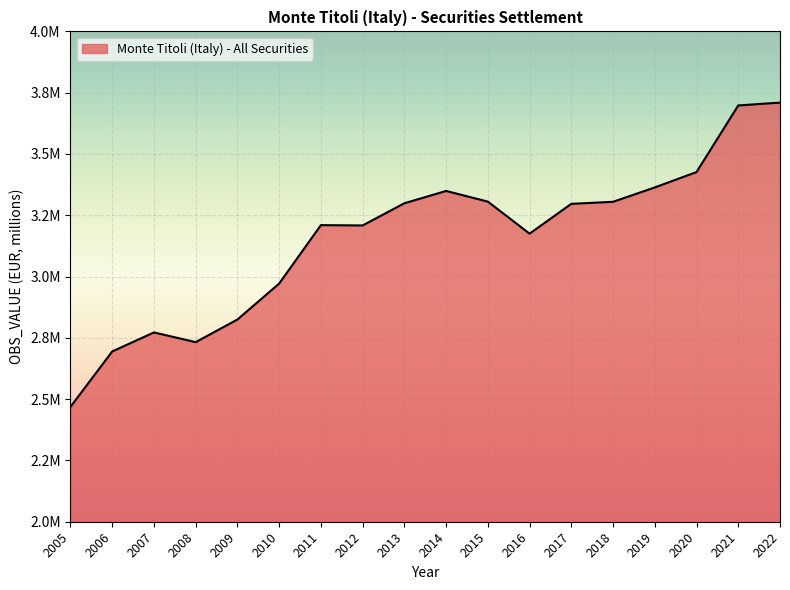

Where is the first local maximum?

2007